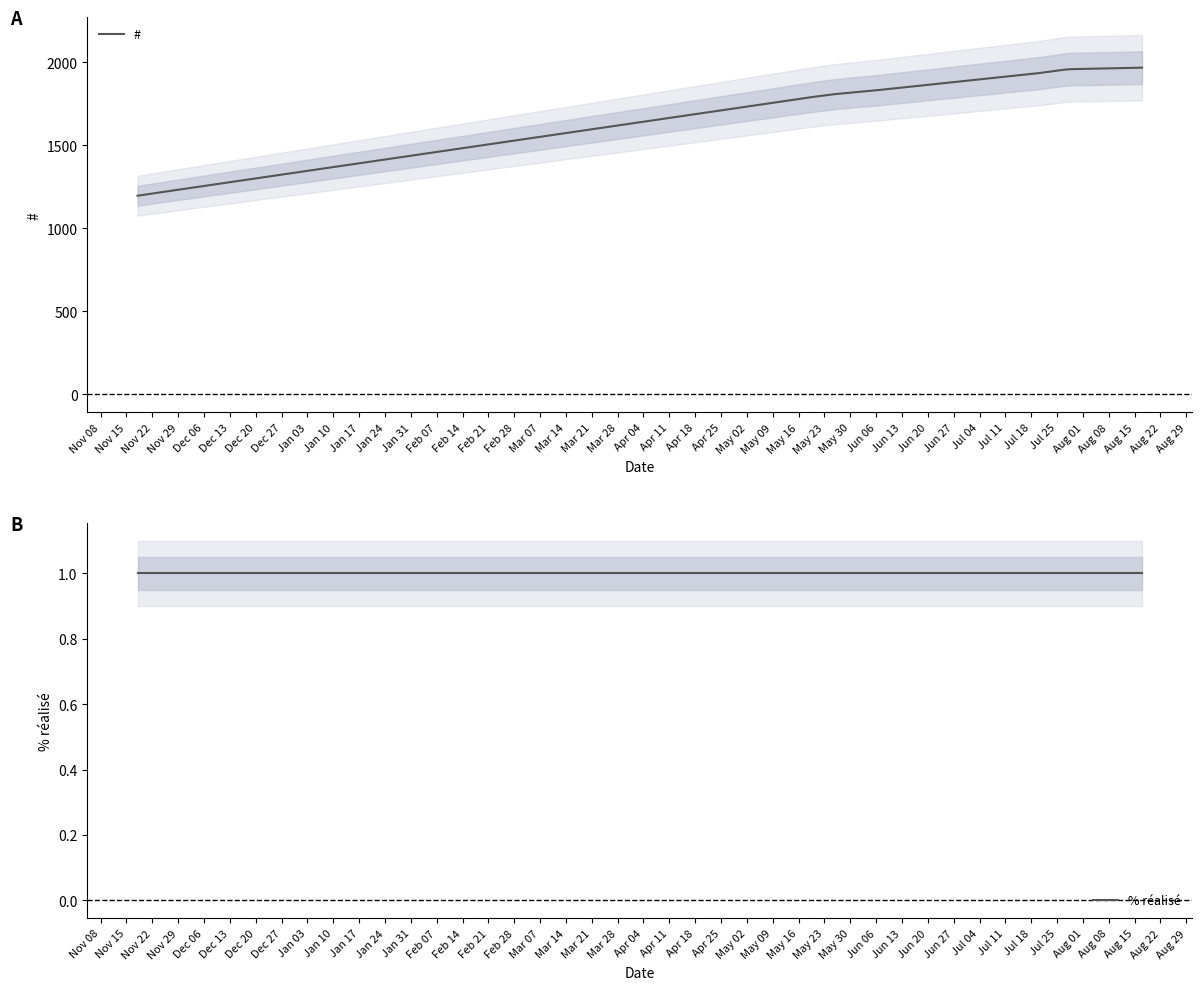

Which series has the largest range (max minus min)?

#